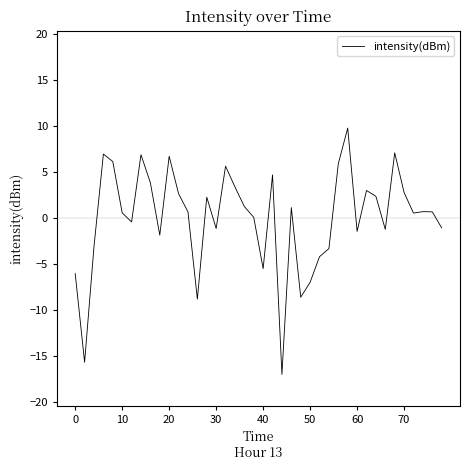

What is the difference between the maximum and minimum values?

26.8